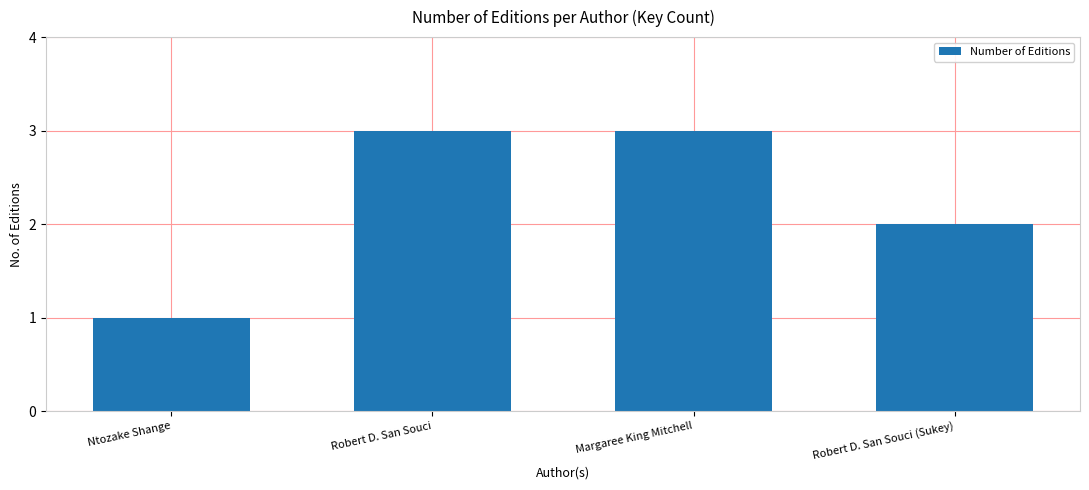

Count the values in the range 2 to 3.

3